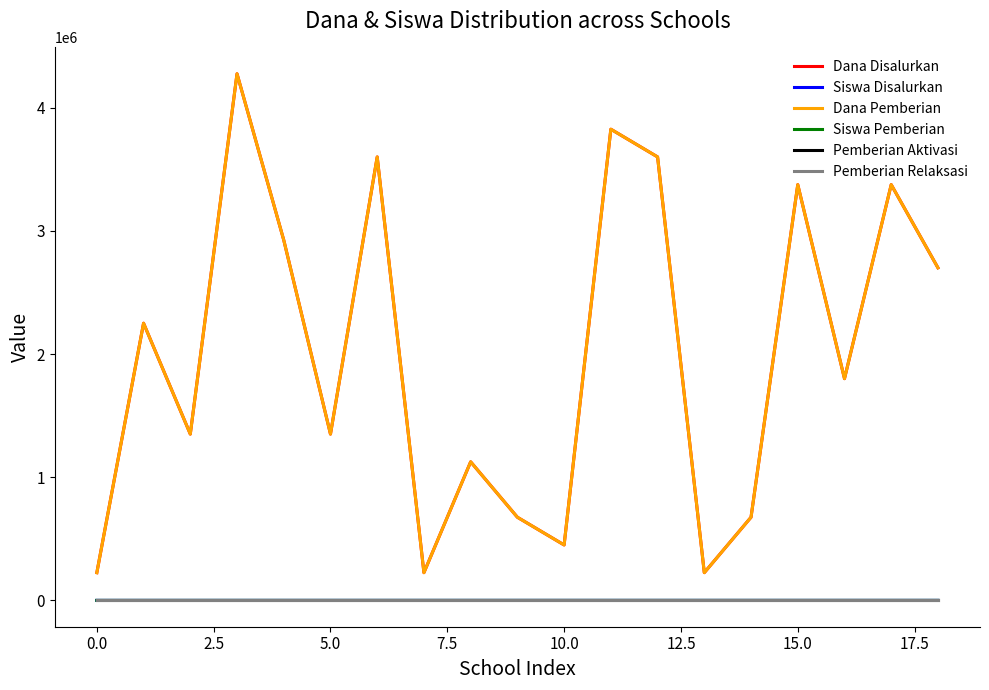

How many lines are shown in the chart?

6